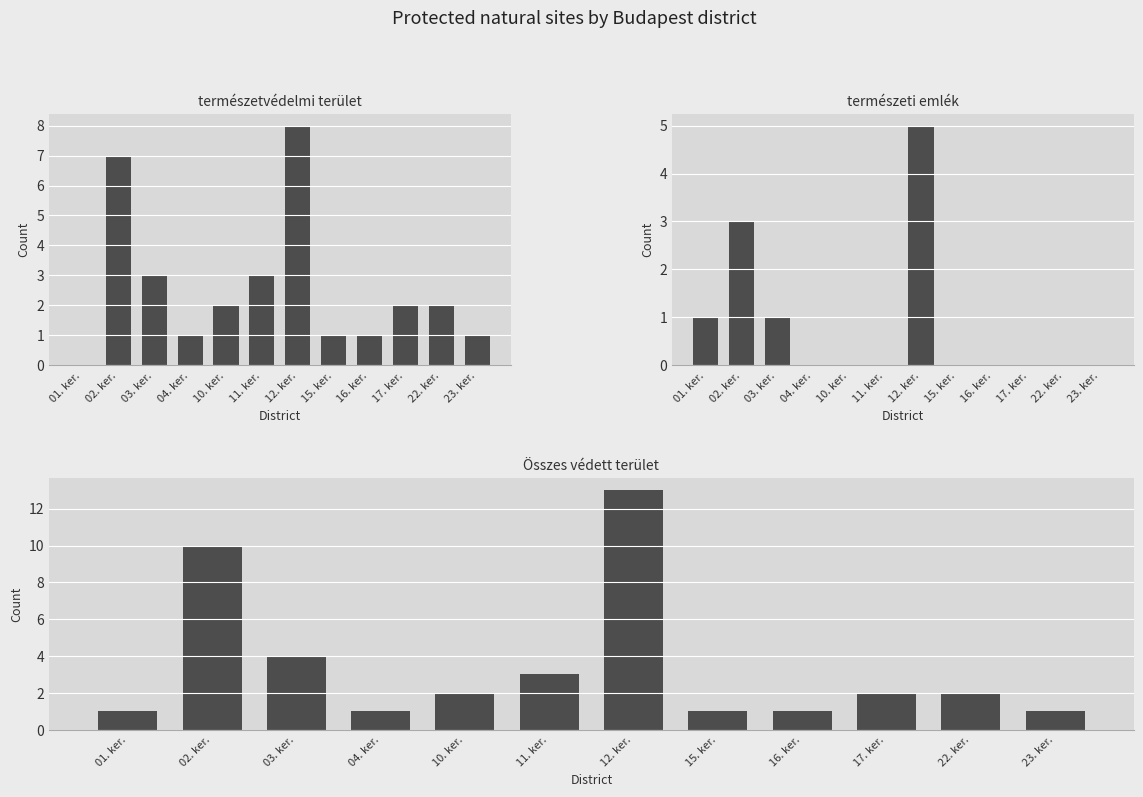

The Összes védett terület series shows 1 at 23. ker.. True or false?

False